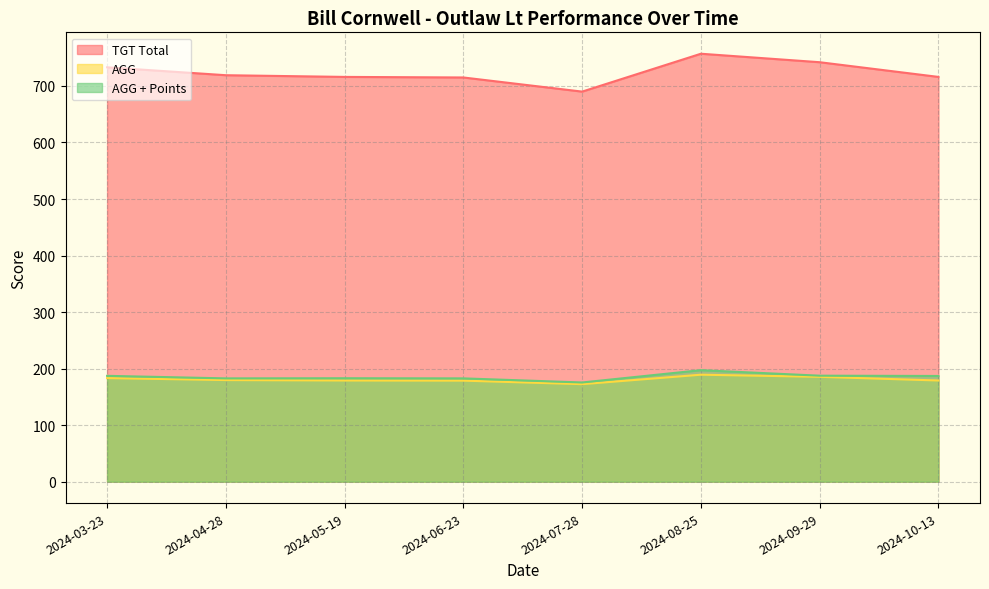

What is the average value of the AGG series?

180.9